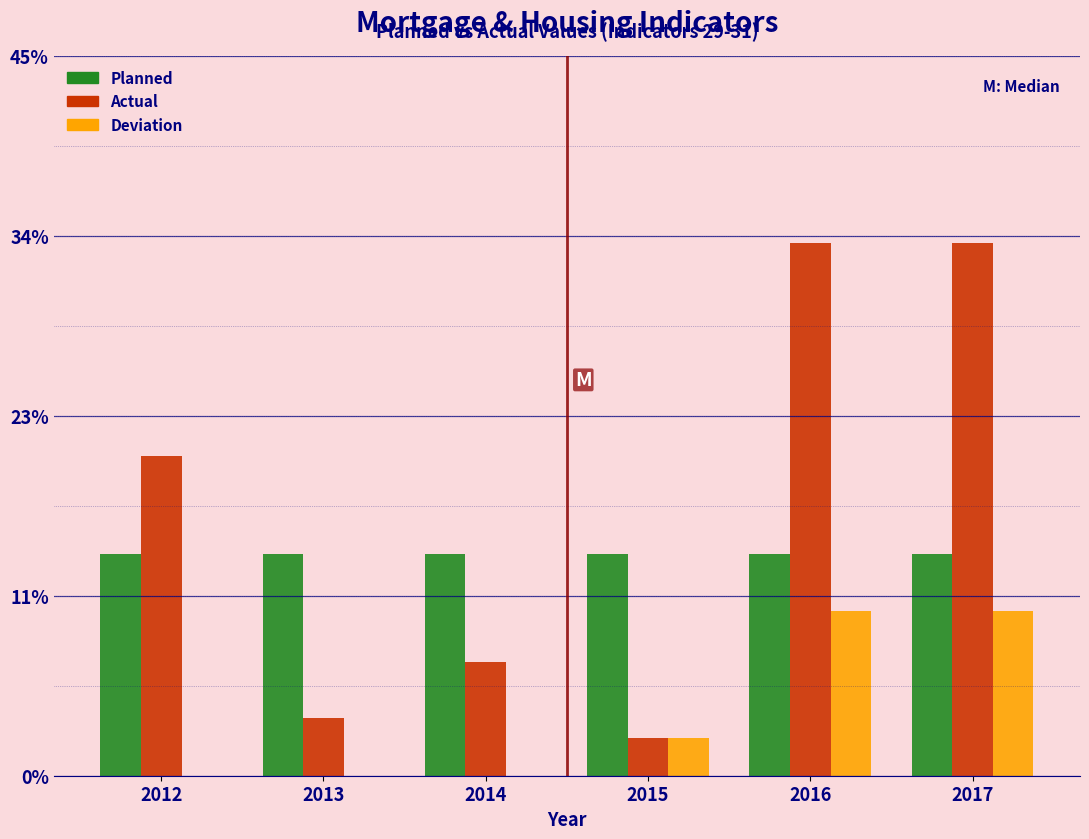

Are the bars grouped side by side (vs. stacked)?

Yes